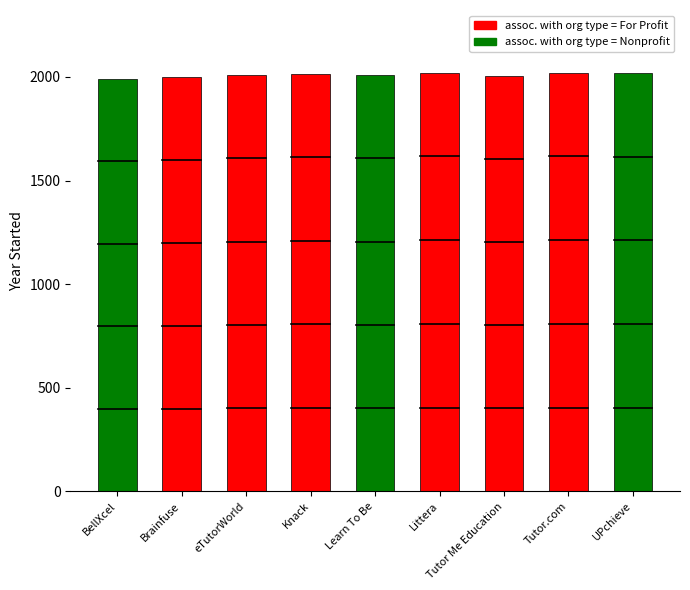

The chart shows a value of 1117 at eTutorWorld. True or false?

False